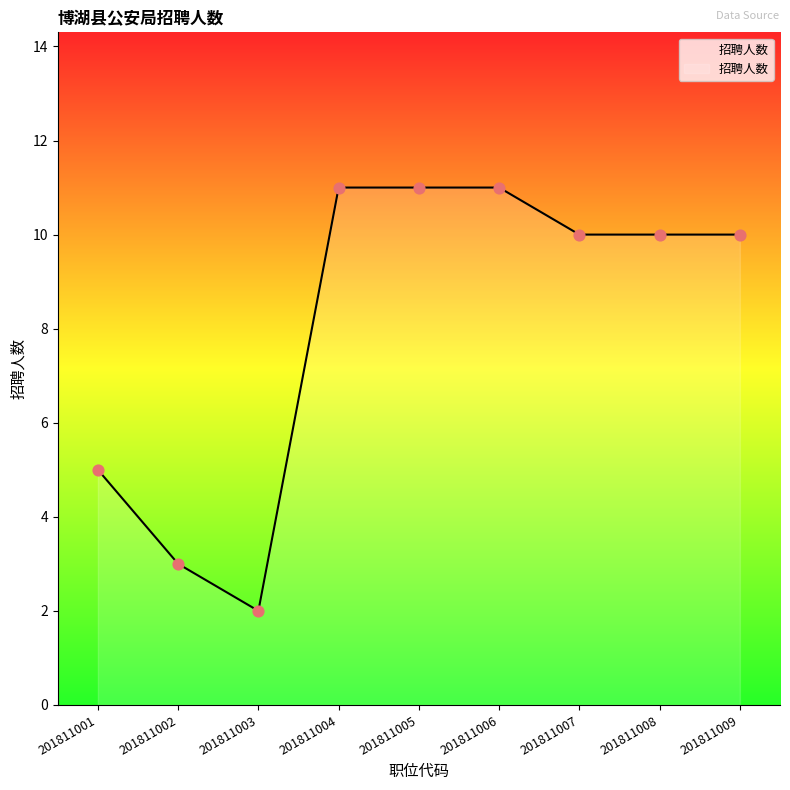

What is the ratio of the value at 201811002 to the value at 201811007?

0.3